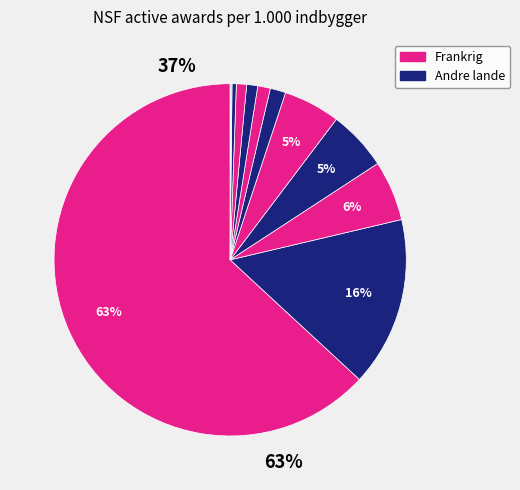

Is it true that Canada is 17% of the pie?

False